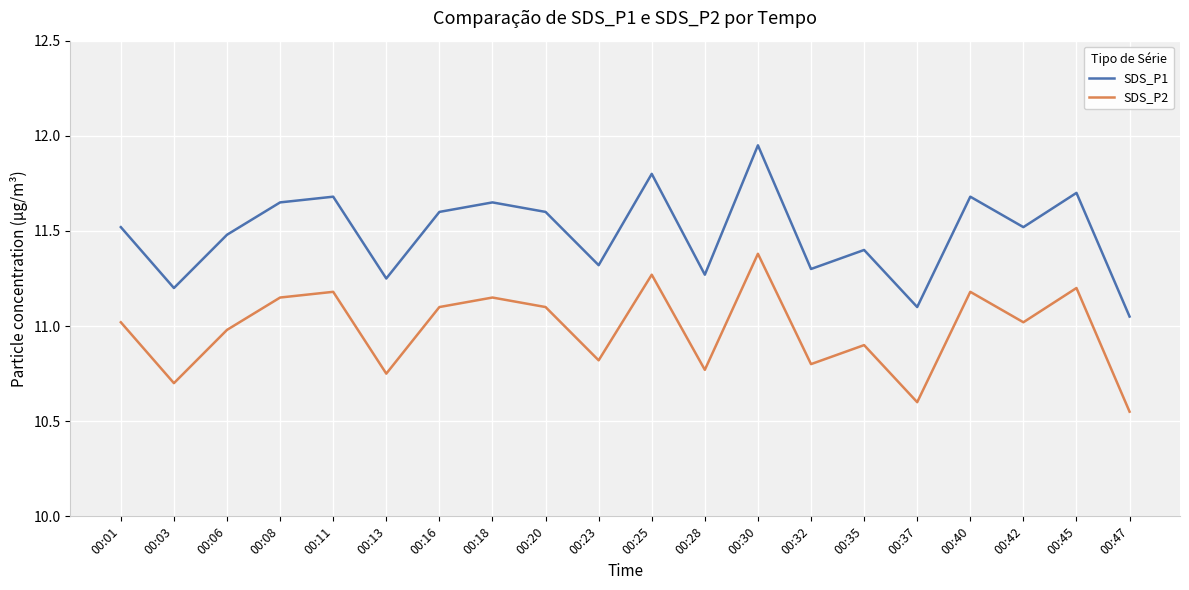

True or false: SDS_P1 and SDS_P2 cross at least once.

False